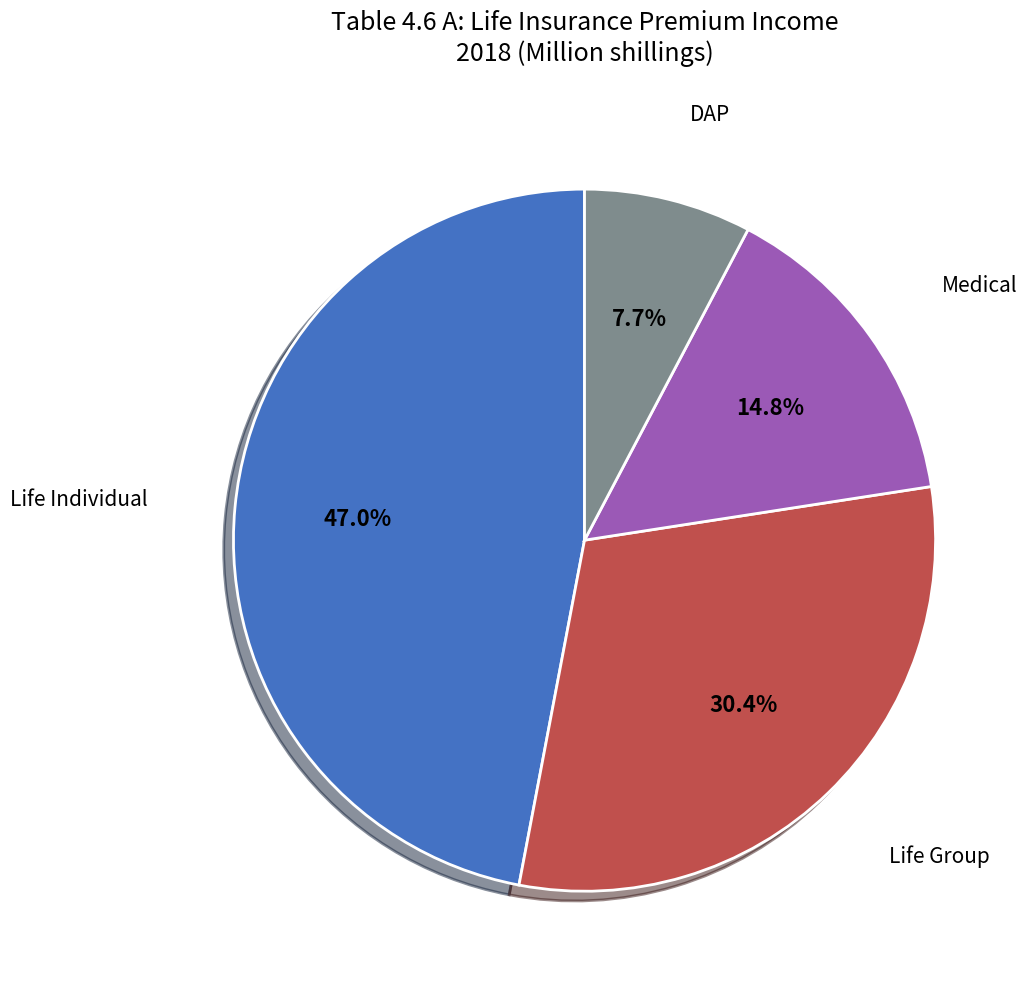

Is there a majority slice in this chart?

No